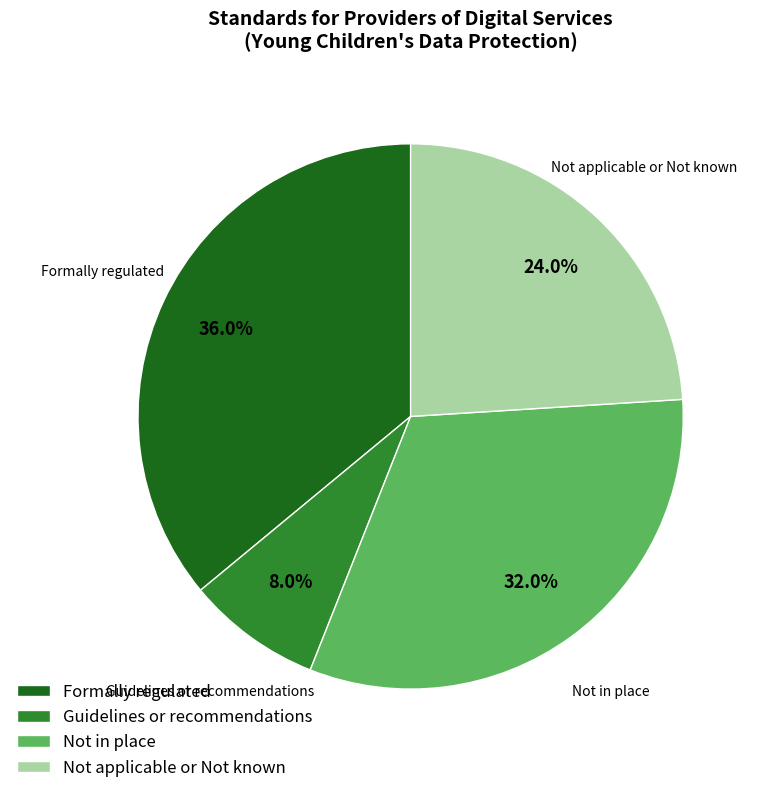

Do Guidelines or recommendations and Not in place together represent more than half of the pie?

No